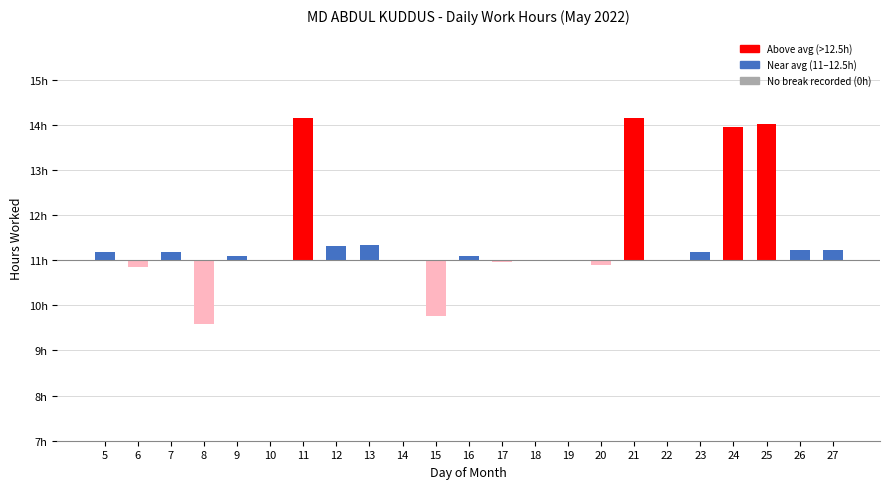

Reading left to right, what are all the values shown in this chart?

0.2	-0.2	0.2	-1.4	0.1	0.0	3.2	0.3	0.3	0.0	-1.2	0.1	-0.0	0.0	0.0	-0.1	3.2	0.0	0.2	3.0	3.0	0.2	0.2